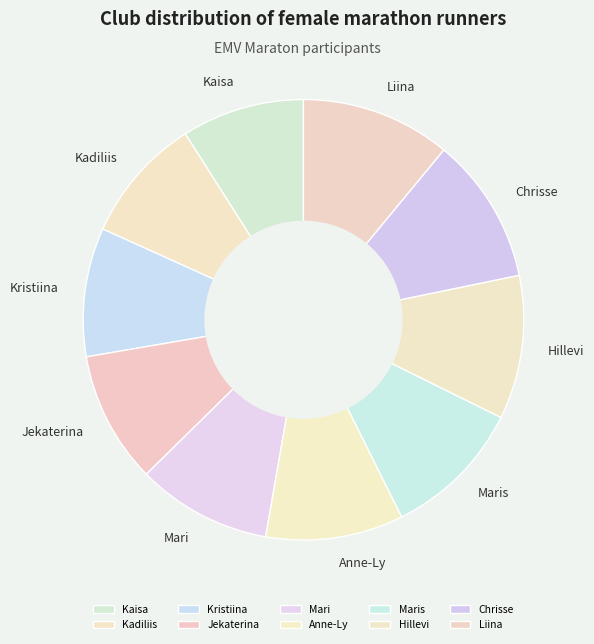

Count the number of slices in the pie.

10